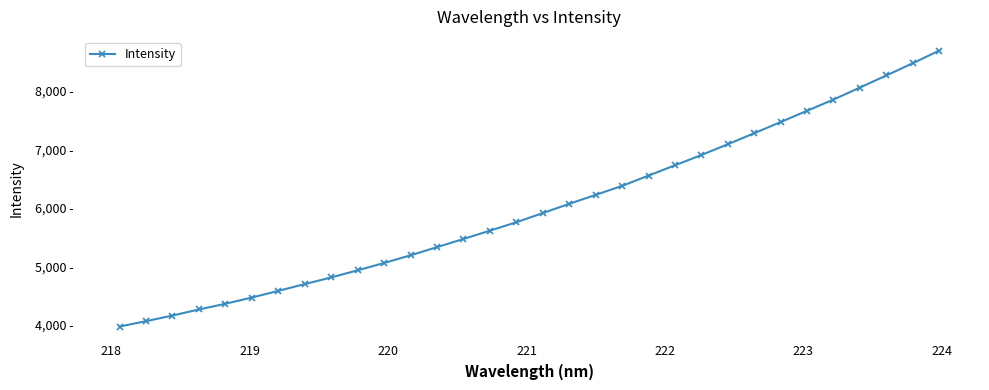

Is this an area chart (filled region under the line)?

No